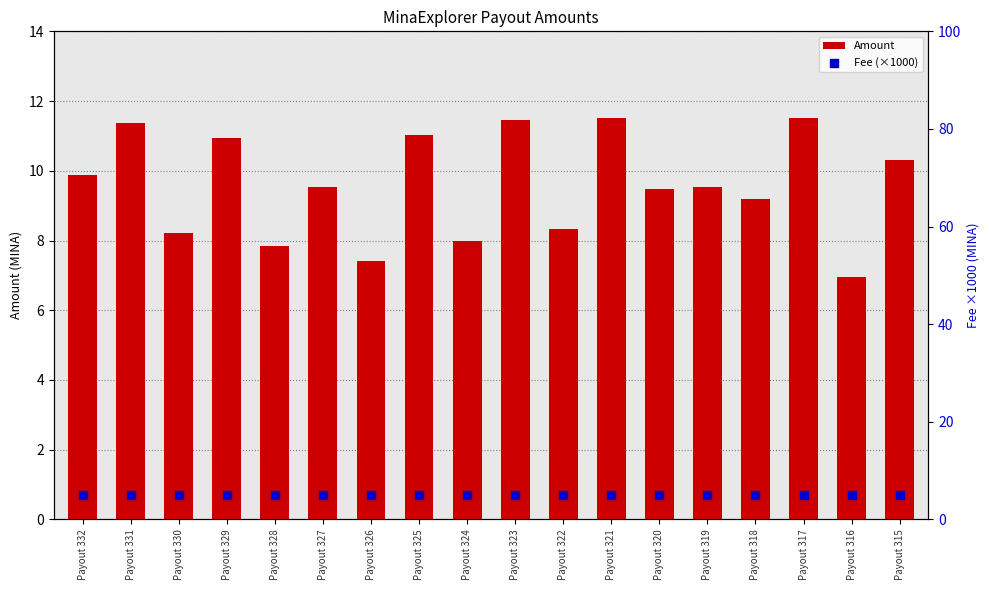

Which series reaches the maximum Y coordinate?

Amount